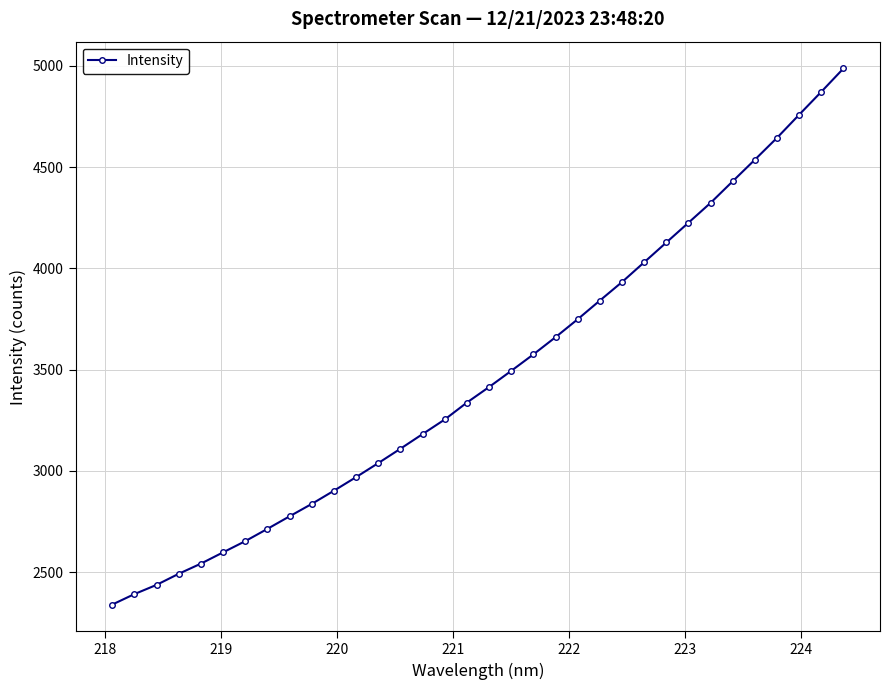

What is the sum of all values?

118173.8